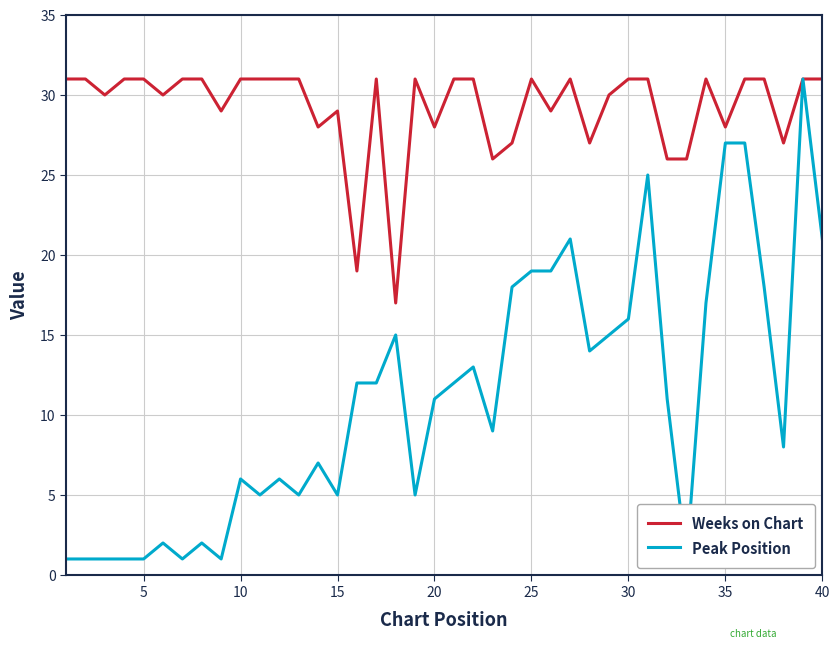

Reading right to left, transcribe all the data shown in this chart.

Weeks on Chart: 31	31	27	31	31	28	31	26	26	31	31	30	27	31	29	31	27	26	31	31	28	31	17	31	19	29	28	31	31	31	31	29	31	31	30	31	31	30	31	31
Peak Position: 21	31	8	18	27	27	17	1	11	25	16	15	14	21	19	19	18	9	13	12	11	5	15	12	12	5	7	5	6	5	6	1	2	1	2	1	1	1	1	1